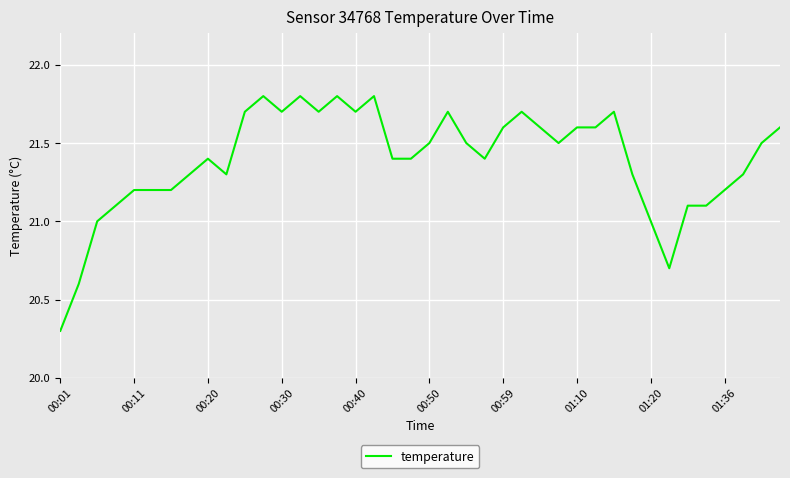

What is the difference between the maximum and minimum values?

1.5